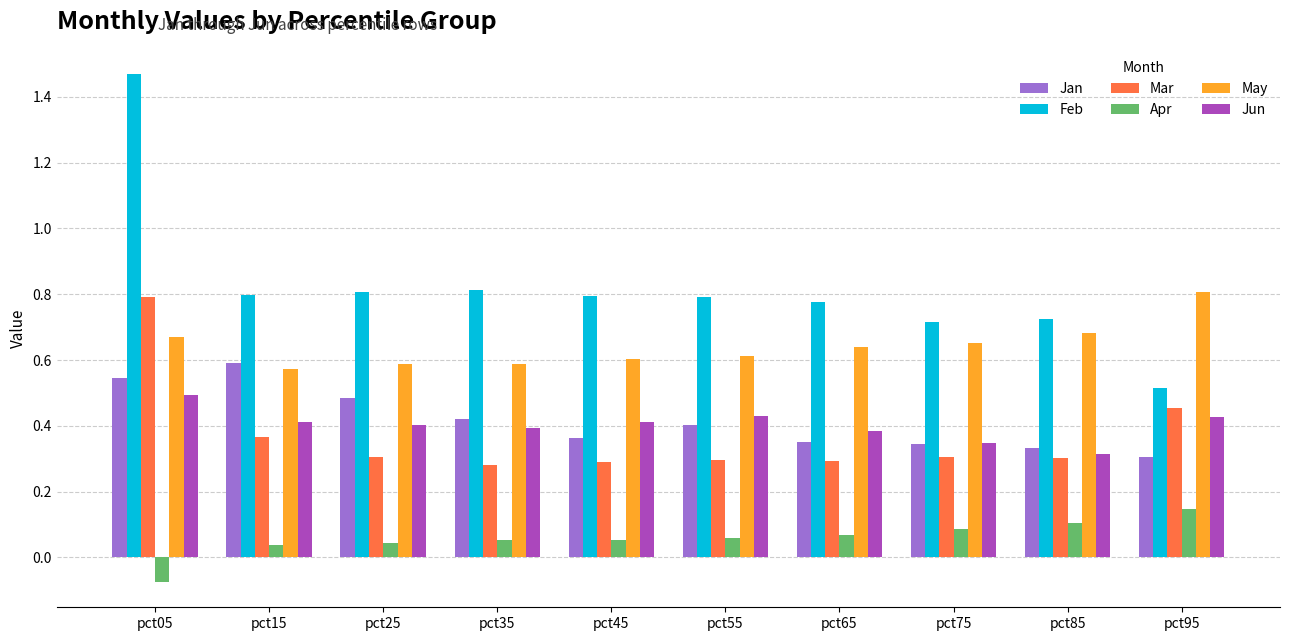

List the series in order of their peak value, highest first.

Feb, May, Mar, Jan, Jun, Apr